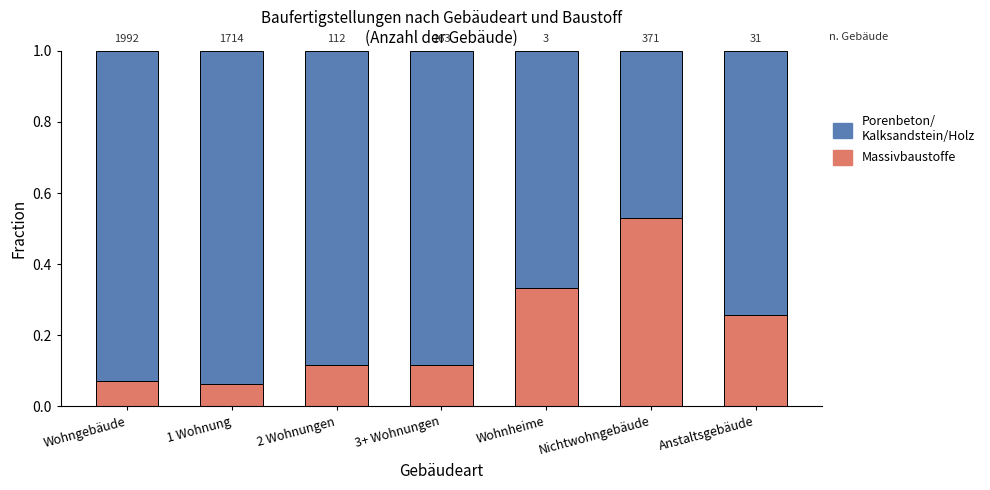

What is the label of the 2nd bar from the left?

1 Wohnung